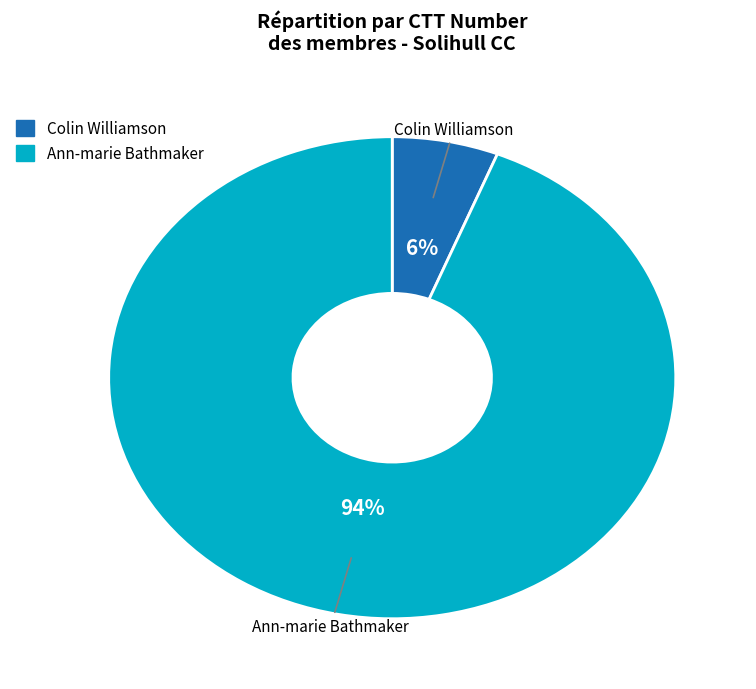

To the nearest percent, what is the average slice percentage?

50%